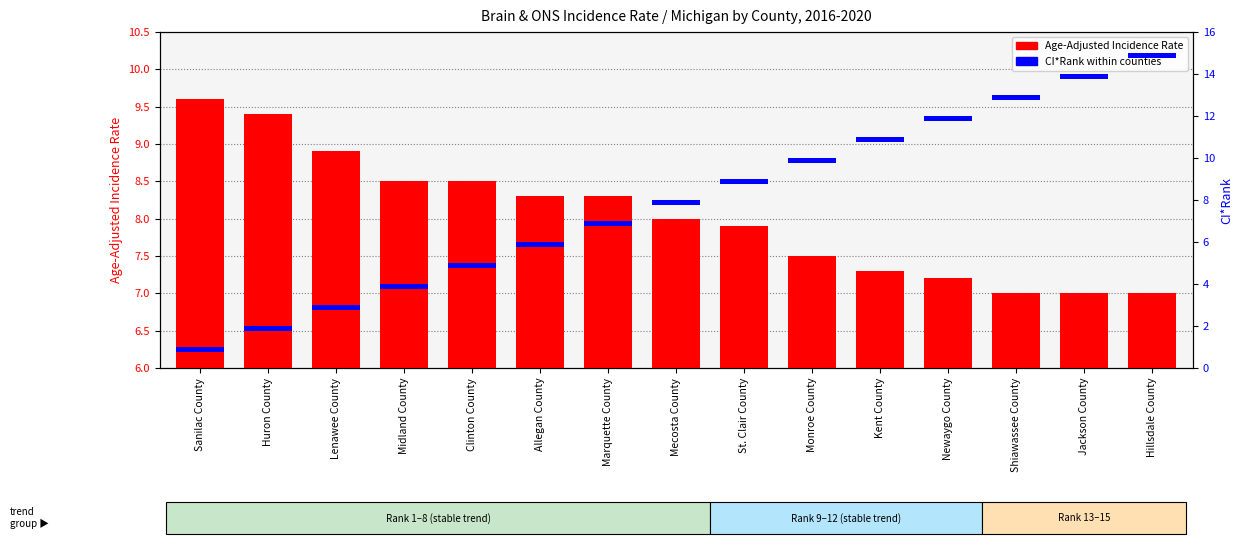

Which has a higher value, Kent County or St. Clair County?

St. Clair County